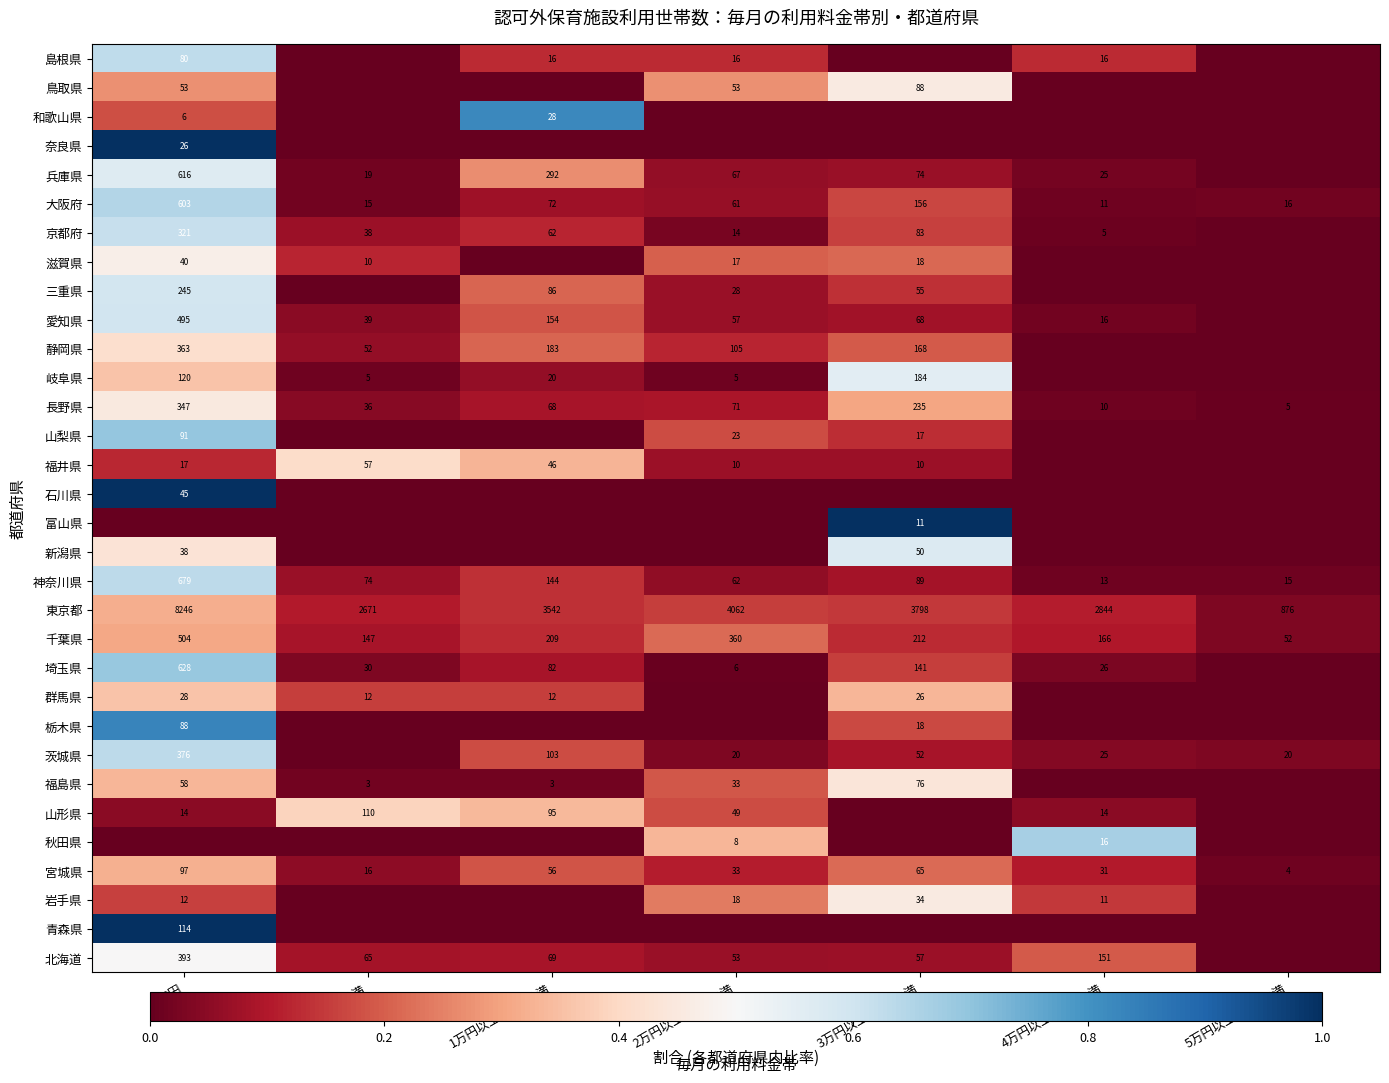

Rank the categories by 宮城県 value from lowest to highest.

5万円以上6万円未満, 1万円未満, 4万円以上5万円未満, 2万円以上3万円未満, 1万円以上2万円未満, 3万円以上4万円未満, 0円